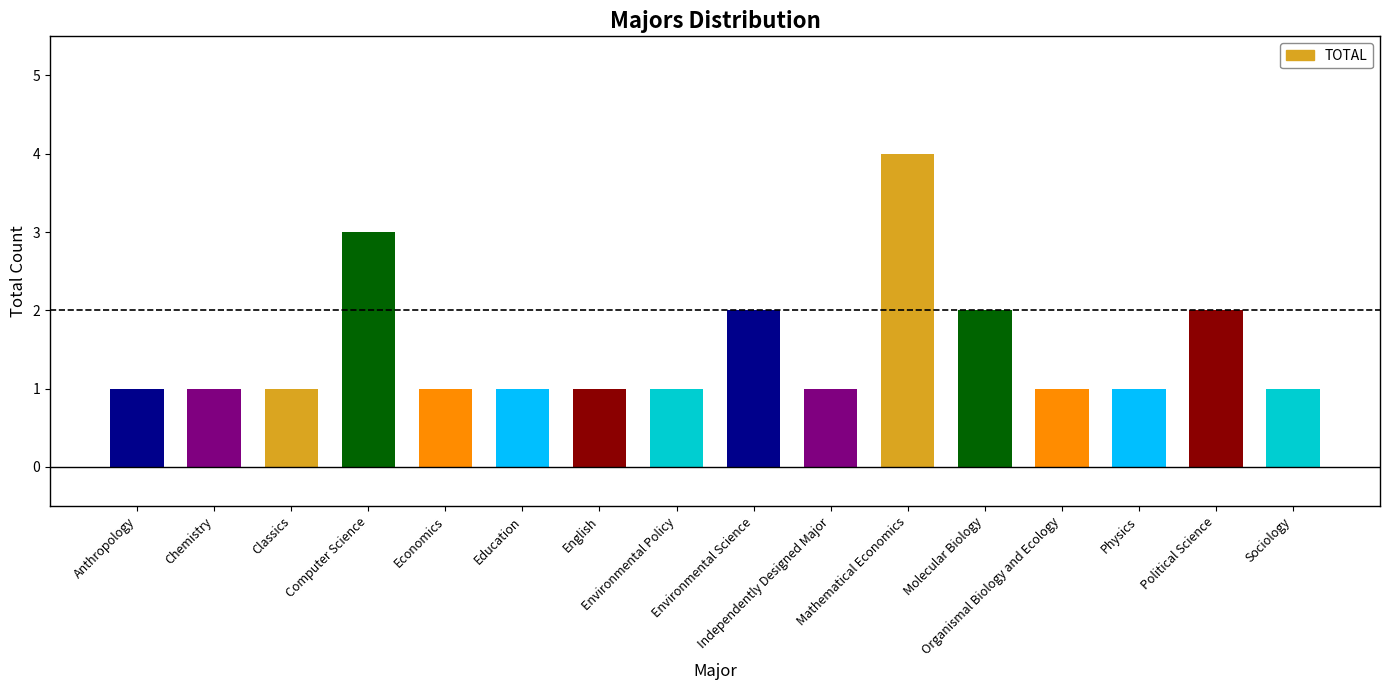

Is it true that the value at English is 1?

True